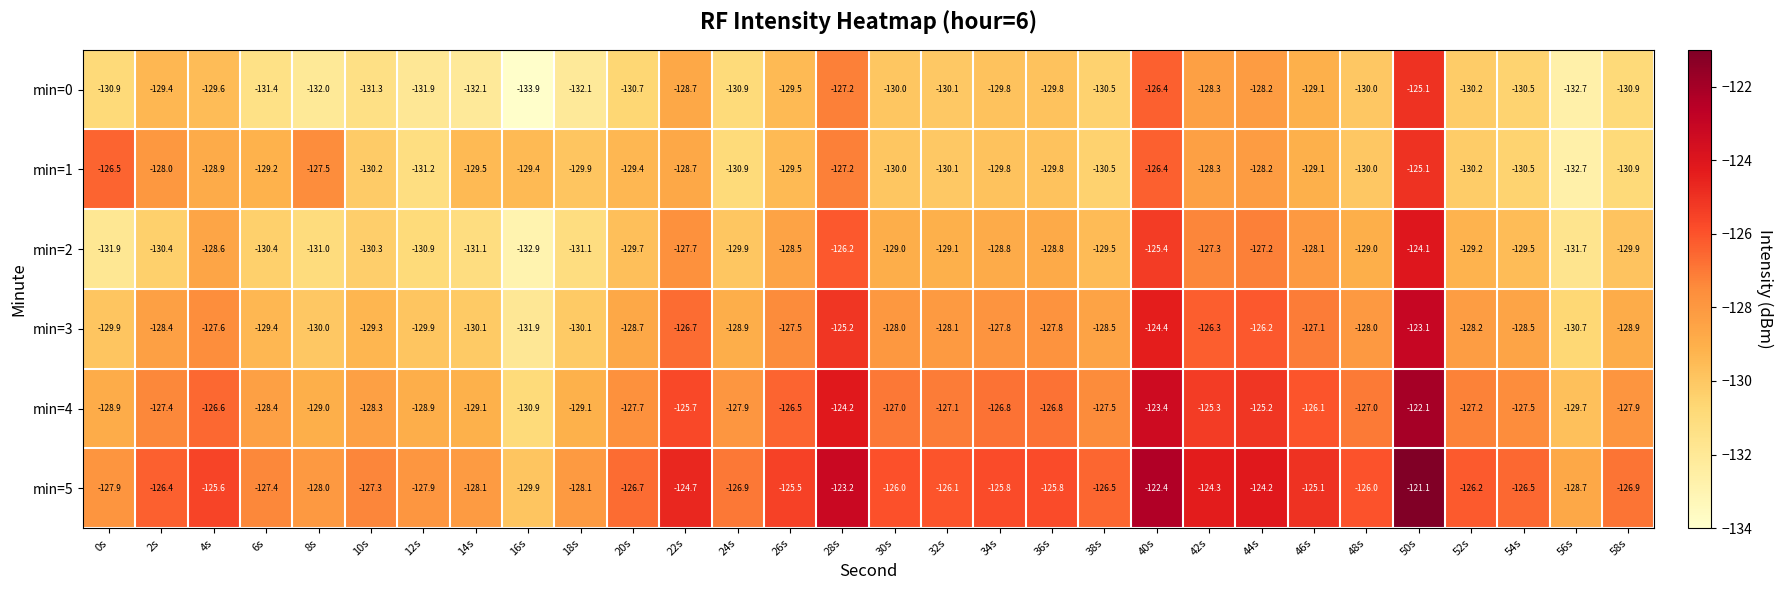

Which series has the largest total across all categories?

min=5